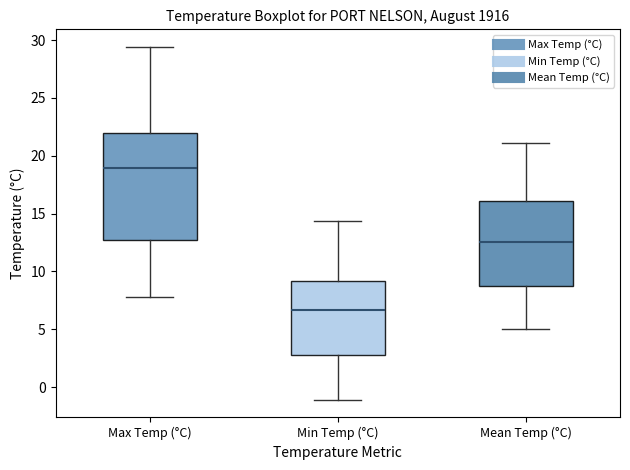

Reading left to right, transcribe this box plot: for each box, give where its median line is, the range the box spans, and where its two whiskers end, as read against the y-axis. The values are not printed on the chart, so give them approximately, as read against the axis.

Max Temp (°C): median 19.0, box 13.0 to 22.0, whiskers 8.0 to 29.5
Min Temp (°C): median 6.5, box 3.0 to 9.0, whiskers -1.0 to 14.5
Mean Temp (°C): median 12.5, box 9.0 to 16.0, whiskers 5.0 to 21.0